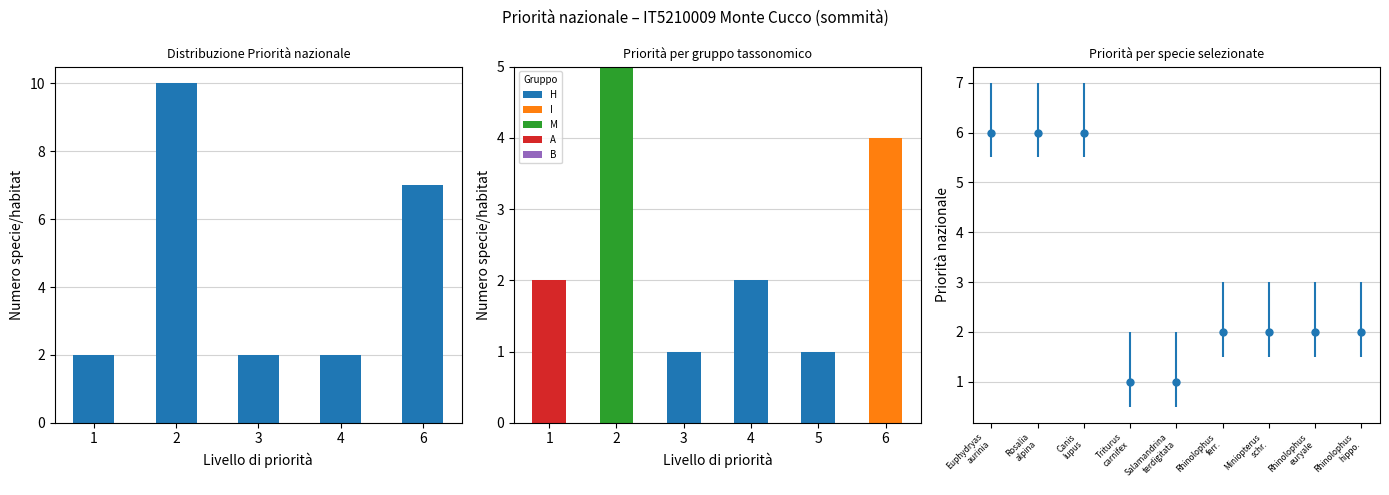

Reading left to right, what are the values for H?

1=0	2=0	3=1	4=2	5=1	6=0